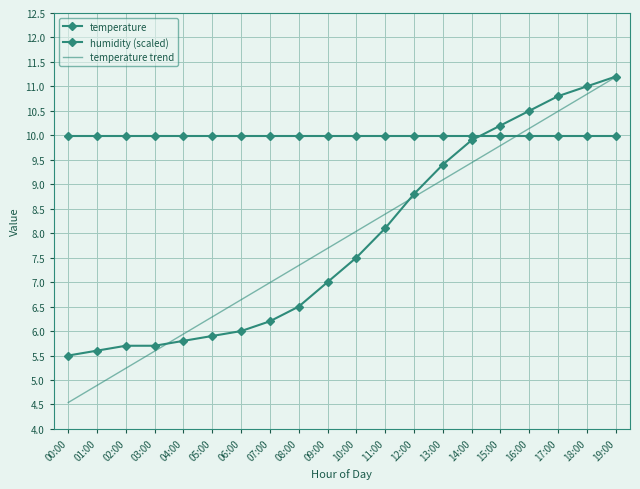

Which series has the largest total across all categories?

humidity (scaled)